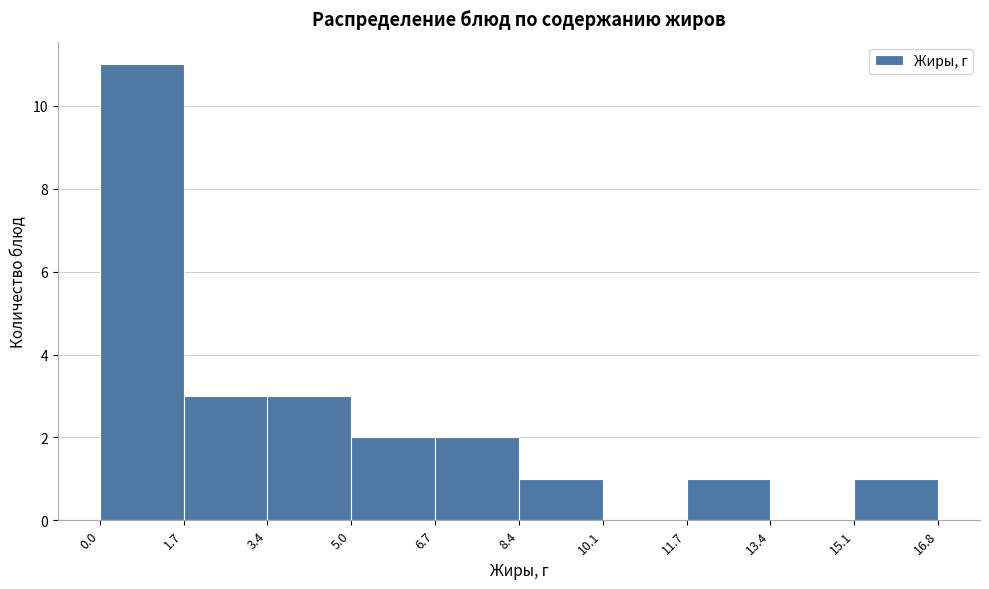

How tall is the bar that spans 5.0 to 6.7 on the x-axis? The values are not printed on the chart, so give them approximately, as read against the axis.

2